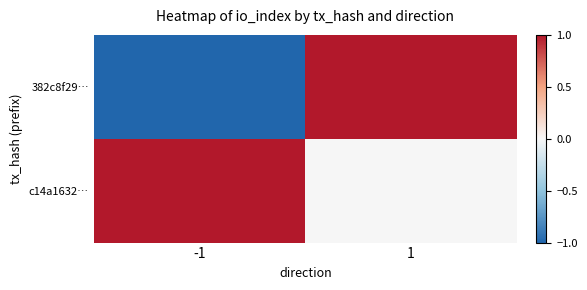

Reading right to left, transcribe all the data shown in this chart.

382c8f29…: 1=1	-1=-1
c14a1632…: 1=0	-1=1